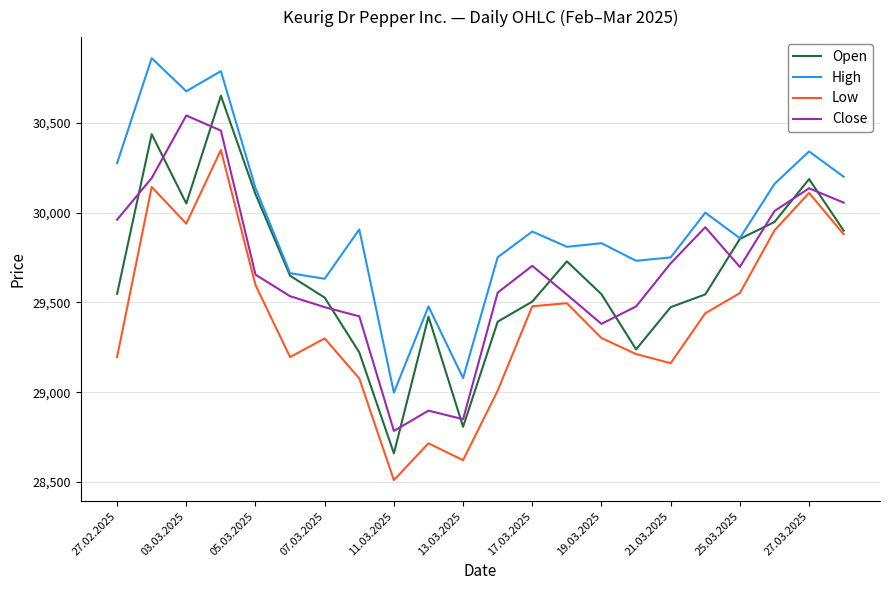

True or false: Low and High intersect in this chart.

False